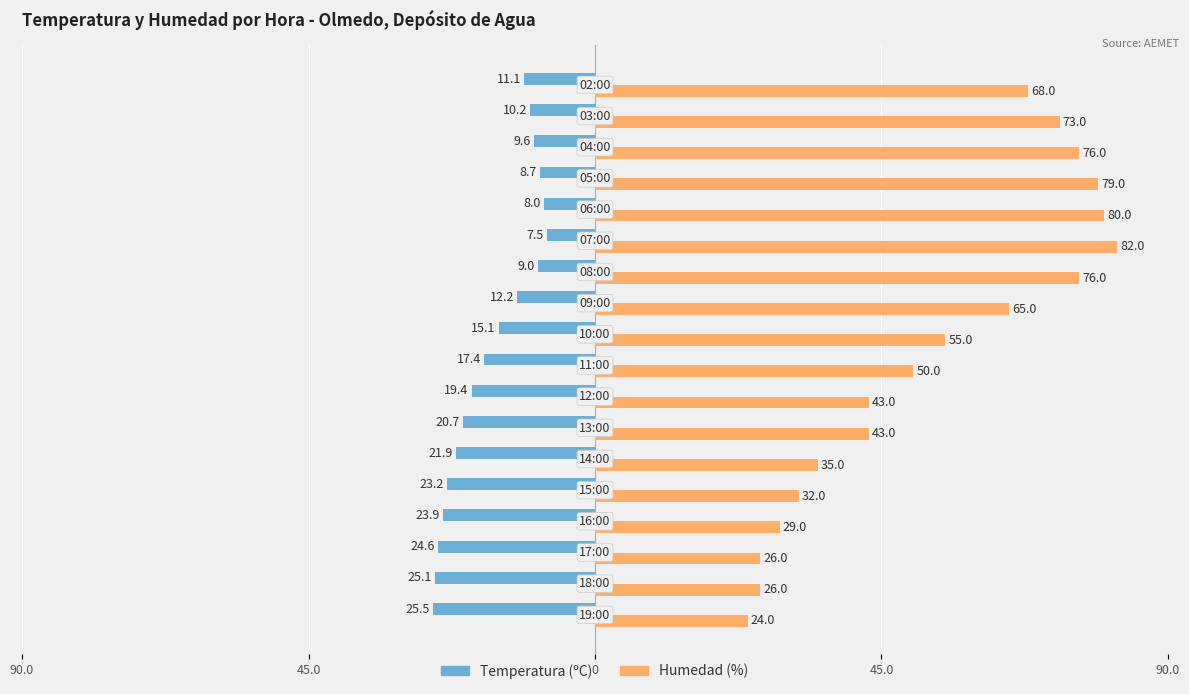

What are all the series names shown in the legend?

Temperatura (ºC), Humedad (%)